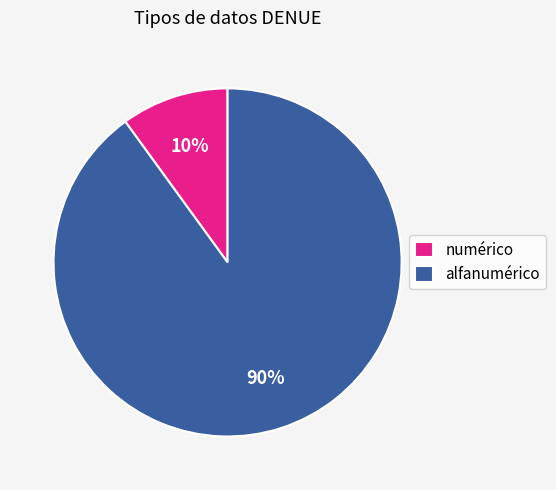

How many segments does this pie chart have?

2